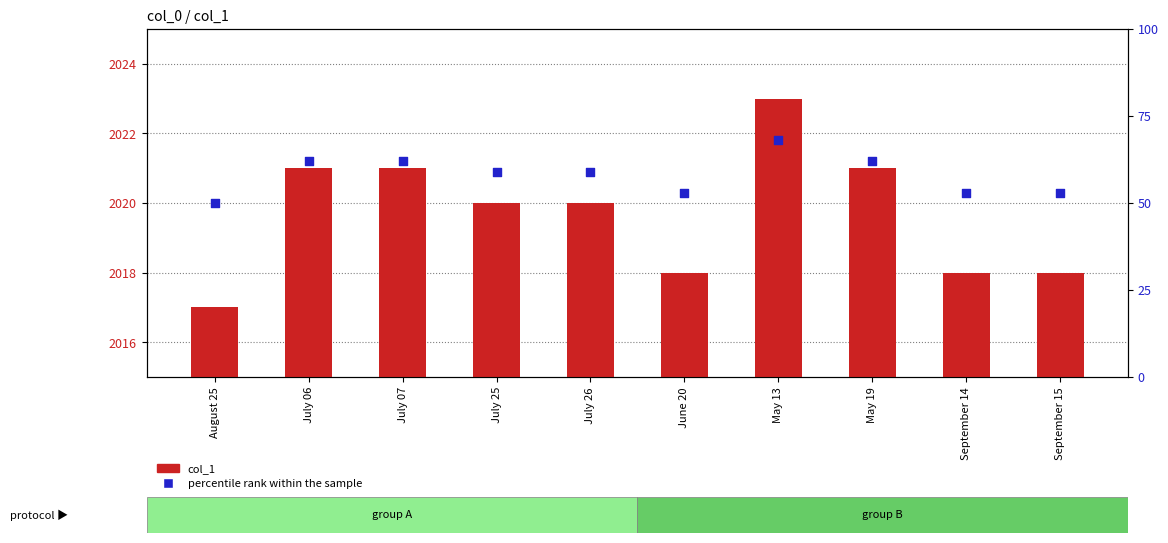

What are all the series names shown in the legend?

col_1, percentile rank within the sample